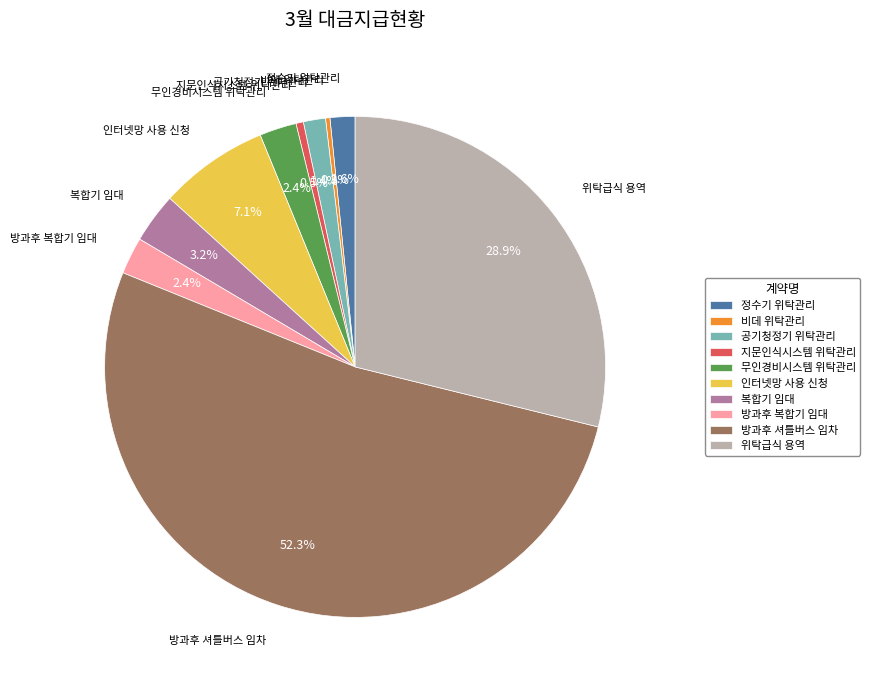

Combined, what portion of the pie is 지문인식시스템 위탁관리 and 무인경비시스템 위탁관리?

2.9%